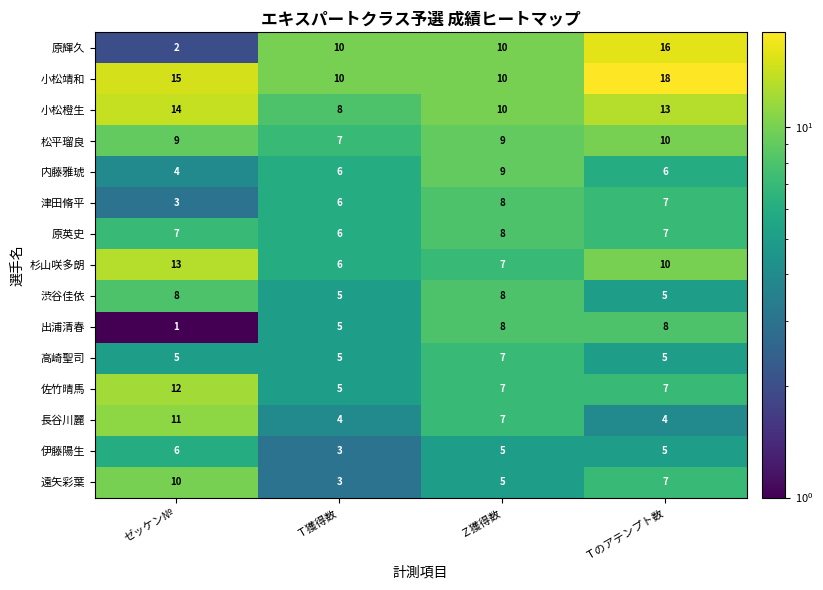

Which label corresponds to the largest value in the chart?

Ｔのアテンプト数